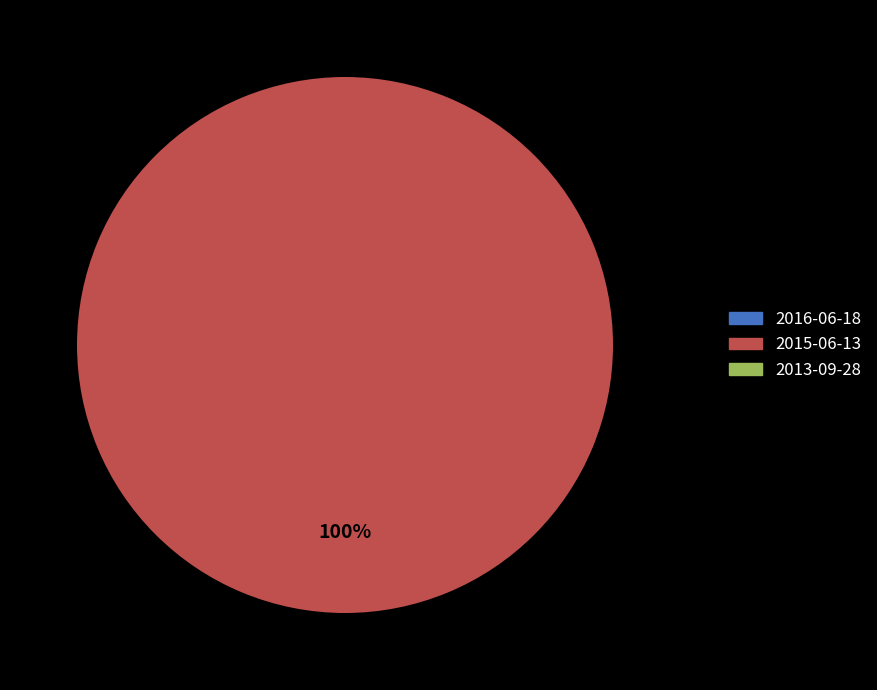

What percentage do 2013-09-28 and 2015-06-13 together represent?

100.0%